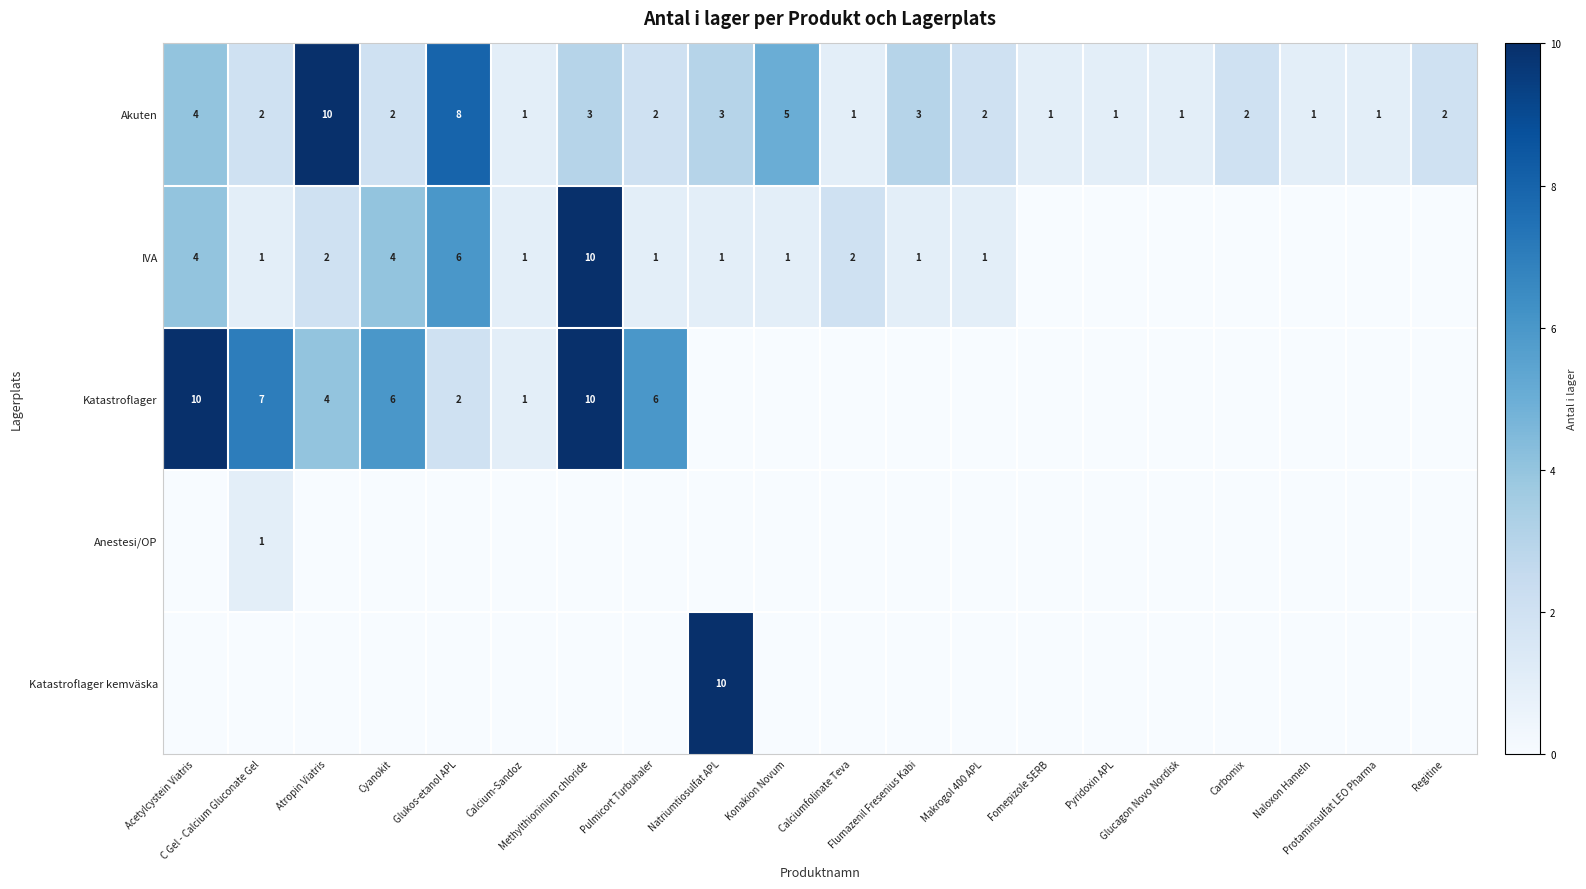

Count the number of data series in this chart.

5